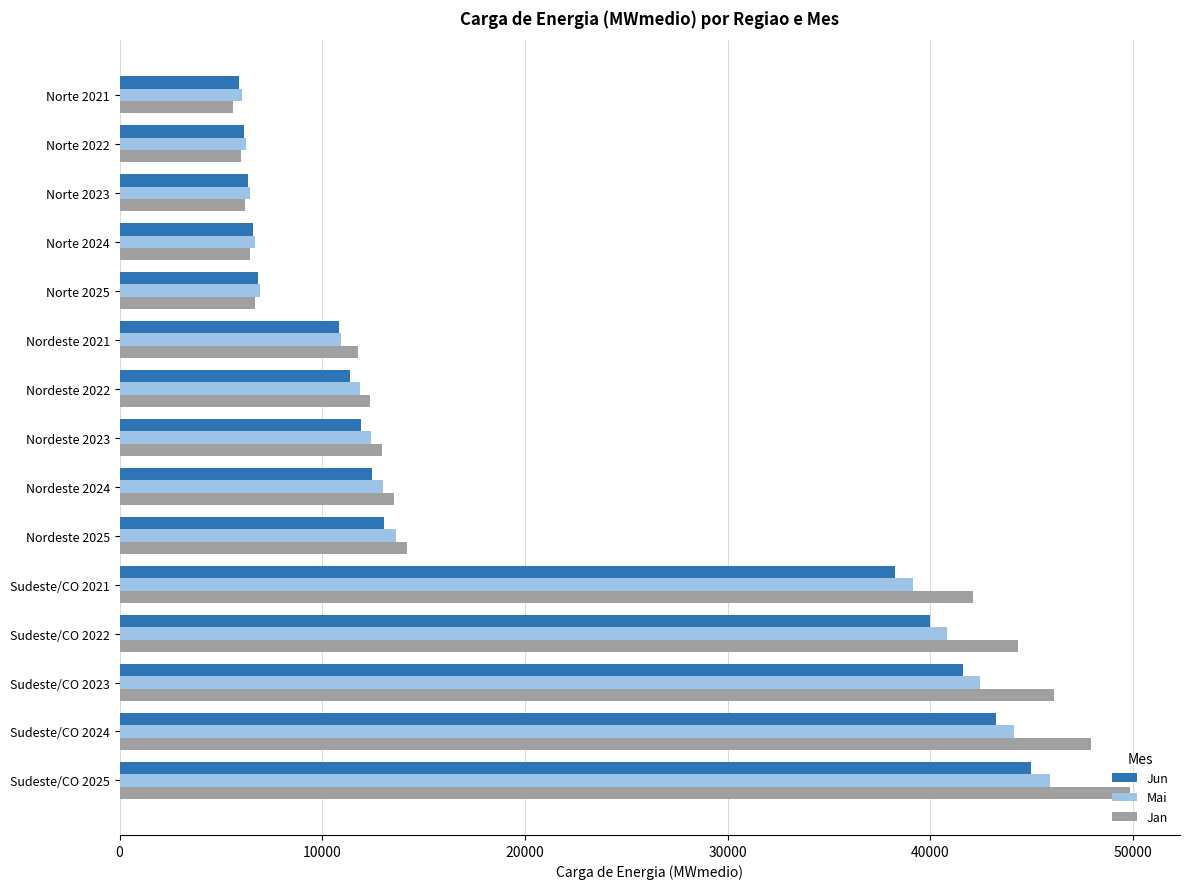

What is the highest value of the Mai series?

45892.8